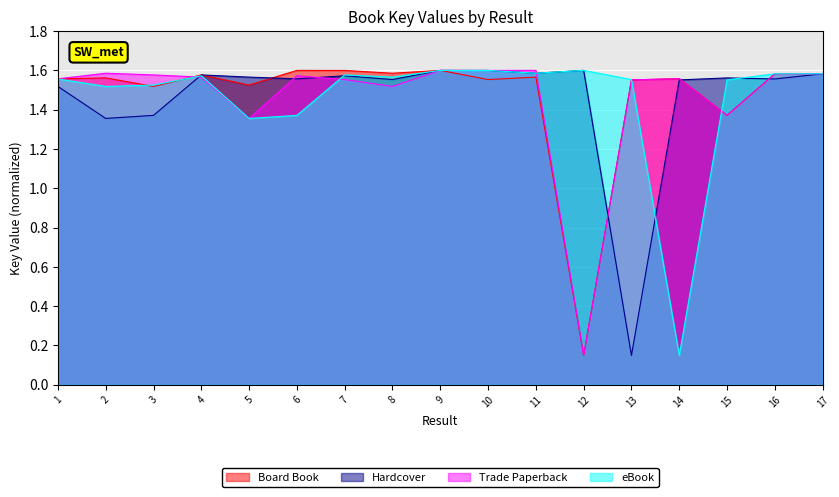

Reading left to right, extract all data points from this chart.

Board Book: 1=1.6	2=1.6	3=1.5	4=1.6	5=1.5	6=1.6	7=1.6	8=1.6	9=1.6	10=1.6	11=1.6	12=0.1	13=1.6	14=1.6	15=1.4	16=1.6	17=1.6
Hardcover: 1=1.5	2=1.4	3=1.4	4=1.6	5=1.6	6=1.6	7=1.6	8=1.6	9=1.6	10=1.6	11=1.6	12=1.6	13=0.1	14=1.6	15=1.6	16=1.6	17=1.6
Trade Paperback: 1=1.6	2=1.6	3=1.6	4=1.6	5=1.4	6=1.6	7=1.6	8=1.5	9=1.6	10=1.6	11=1.6	12=0.1	13=1.6	14=1.6	15=1.4	16=1.6	17=1.6
eBook: 1=1.6	2=1.5	3=1.5	4=1.6	5=1.4	6=1.4	7=1.6	8=1.6	9=1.6	10=1.6	11=1.6	12=1.6	13=1.6	14=0.1	15=1.6	16=1.6	17=1.6